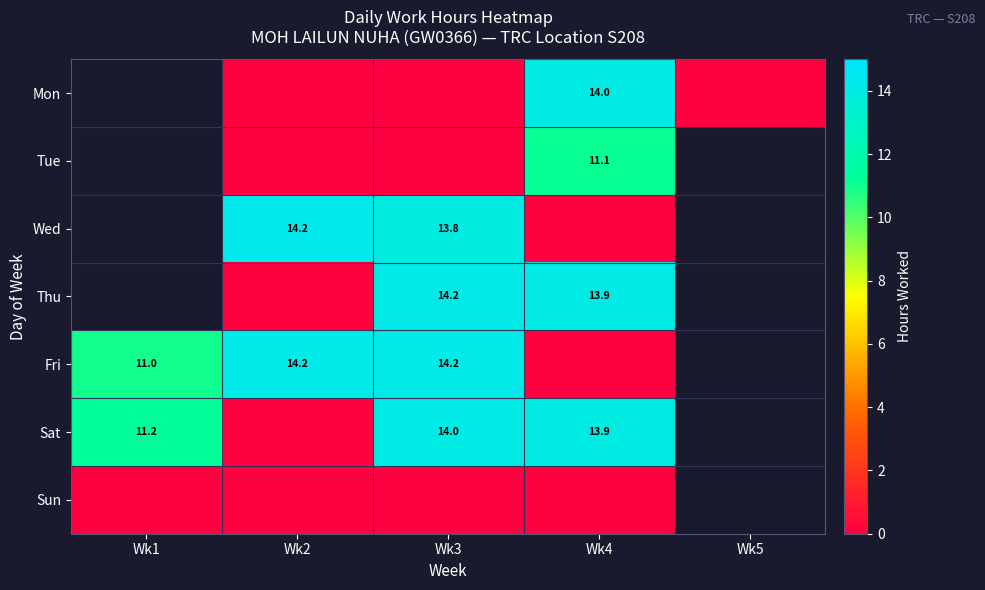

Between Wk2 and Wk4, which is larger?

Wk4